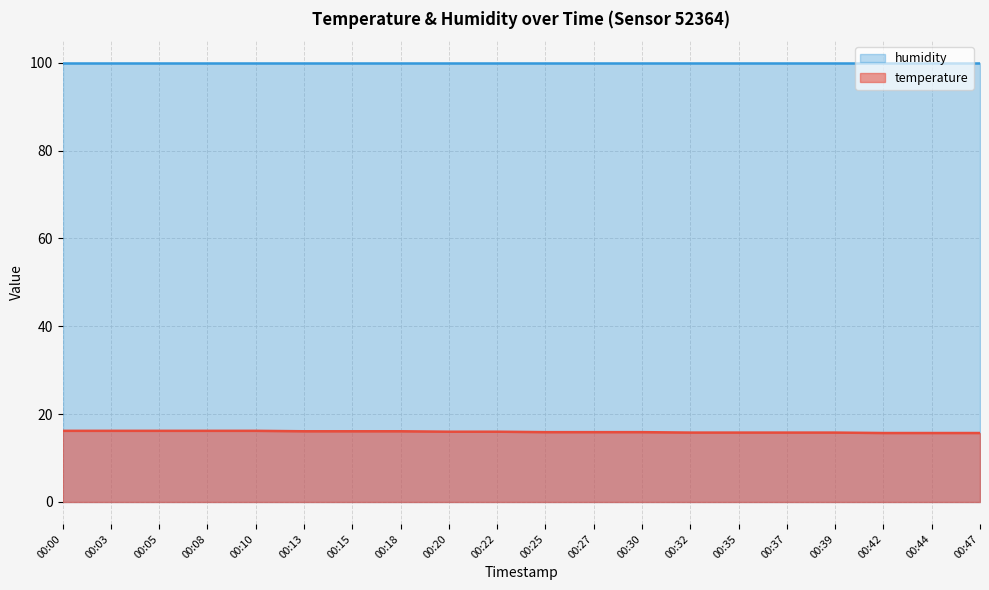

Approximately how many times larger is the value at 00:15 compared to 00:44?

1.0